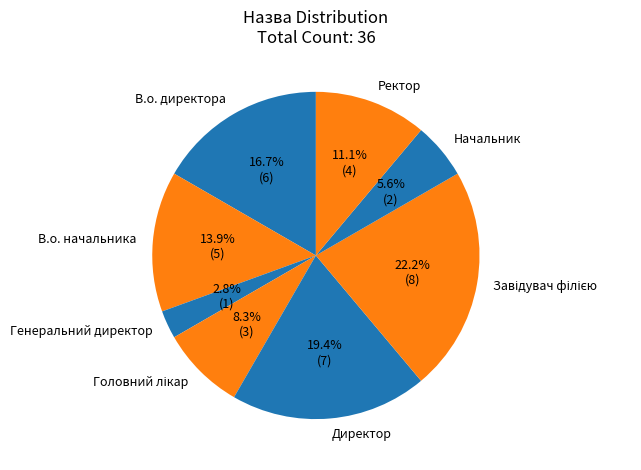

True or false: Ректор accounts for 11% of the total.

True